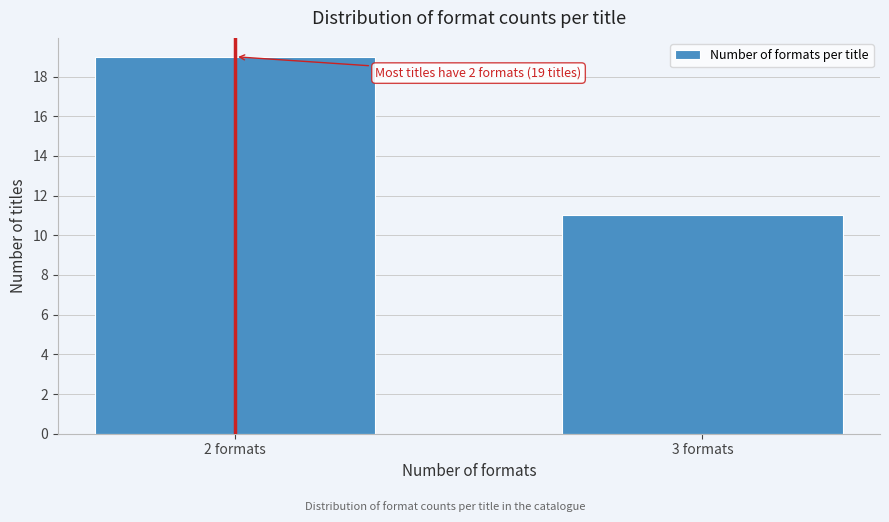

Reading right to left, transcribe all the data shown in this chart.

3 formats=11	2 formats=19